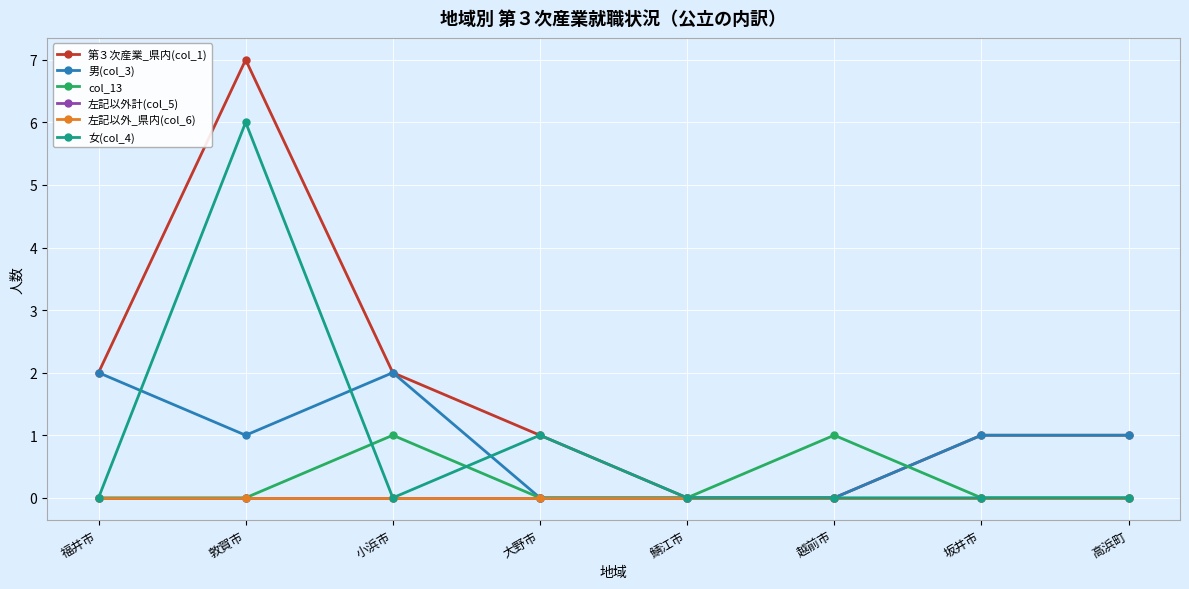

Is this an area chart (filled region under the line)?

No